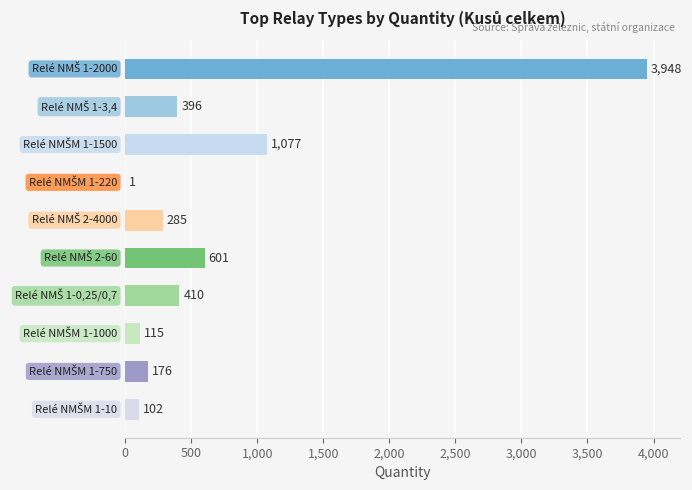

What is the maximum value shown in the chart?

3948